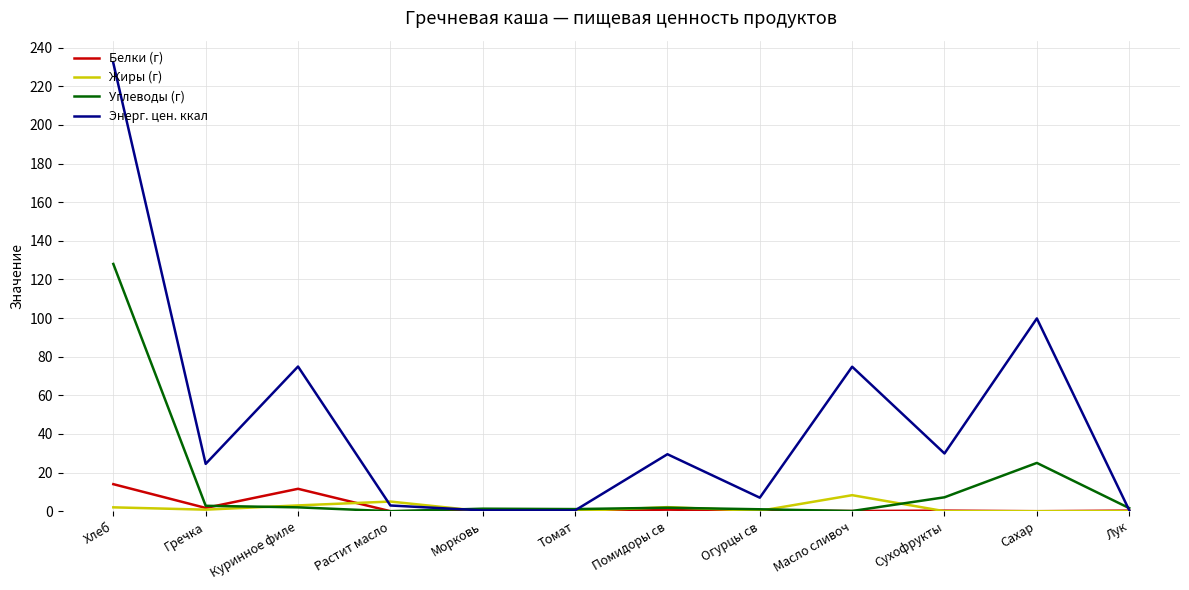

Which series changed the most between Хлеб and Помидоры св?

Энерг. цен. ккал